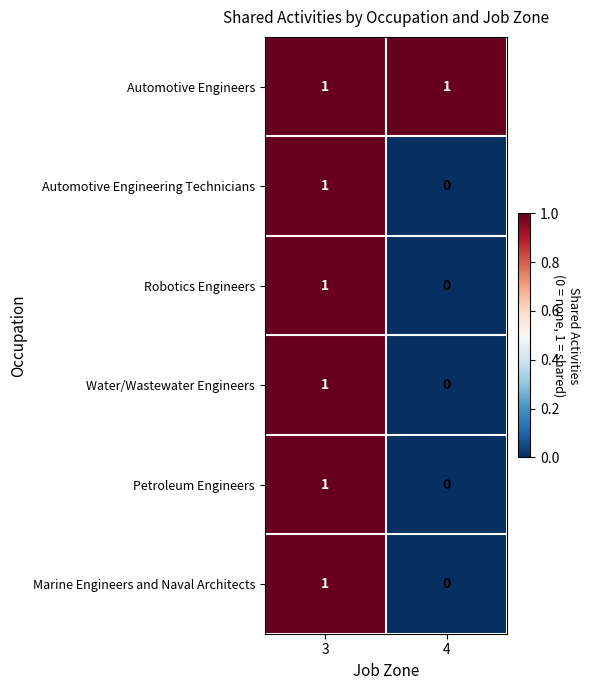

Rank the categories by Automotive Engineering Technicians value from highest to lowest.

3, 4